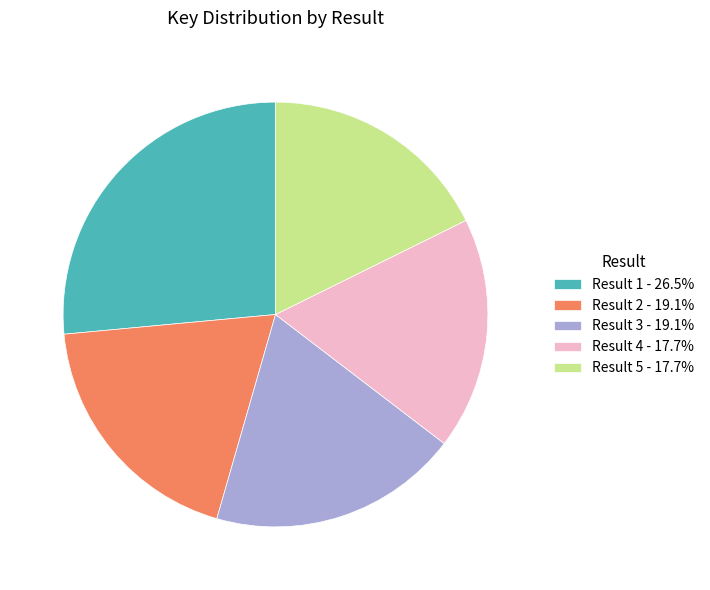

Do Result 1 - 26.5% and Result 5 - 17.7% together represent more than half of the pie?

No